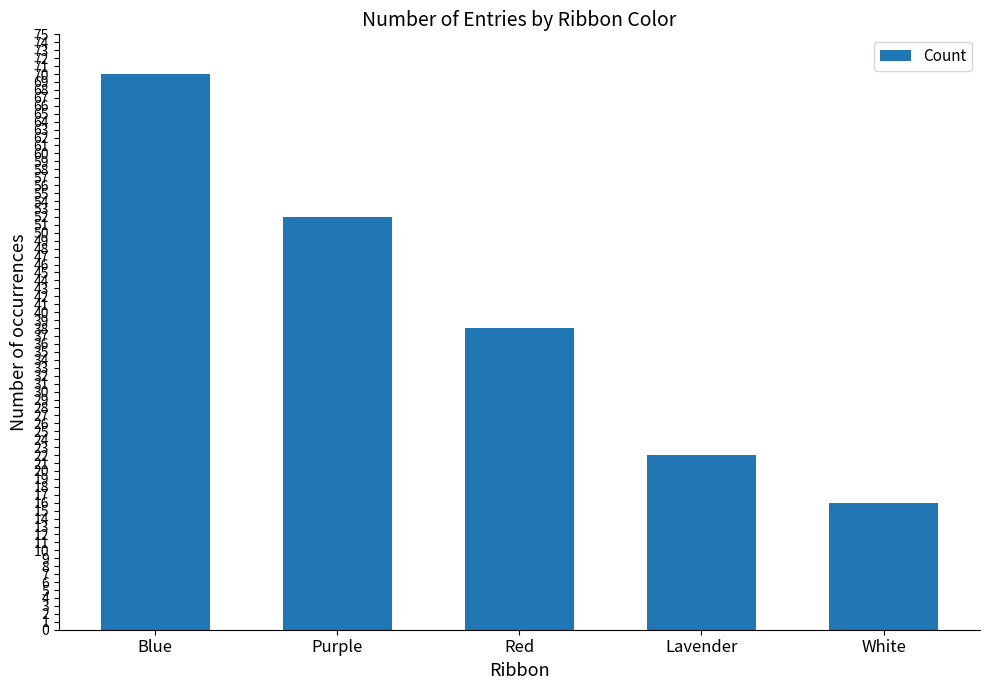

What is the maximum value shown in the chart?

70